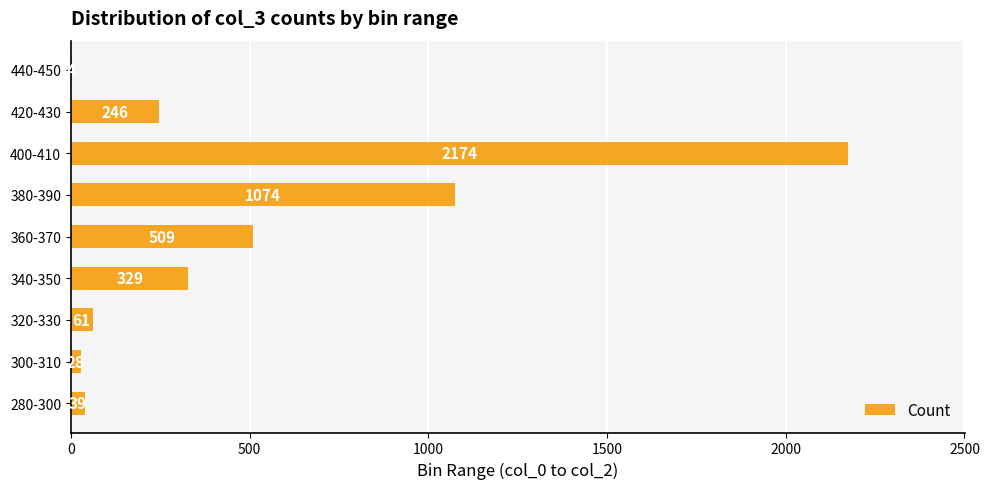

Is it true that the value at 400-410 is 1249?

False